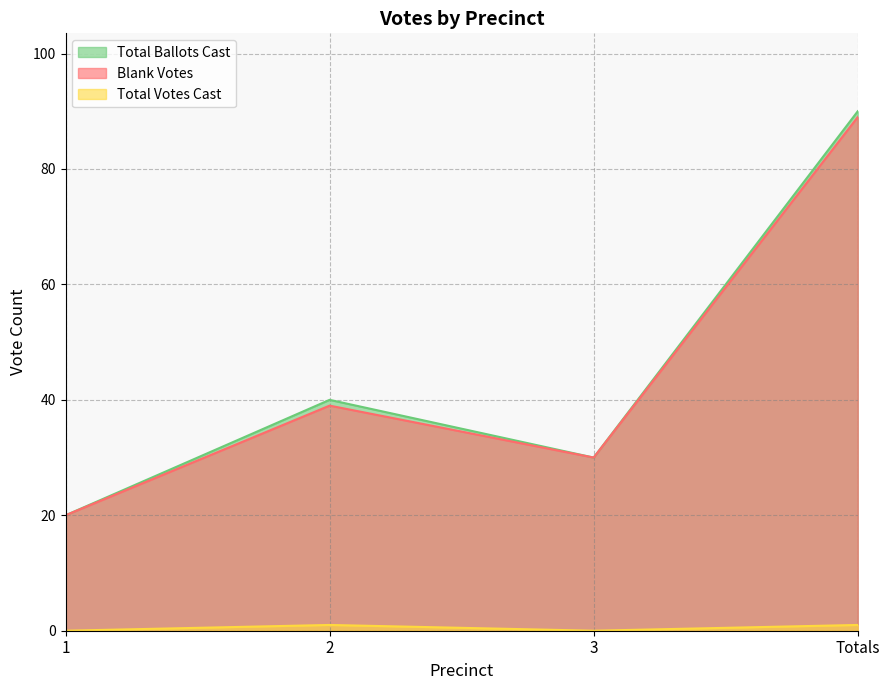

What is the label of the 4th point from the right?

1